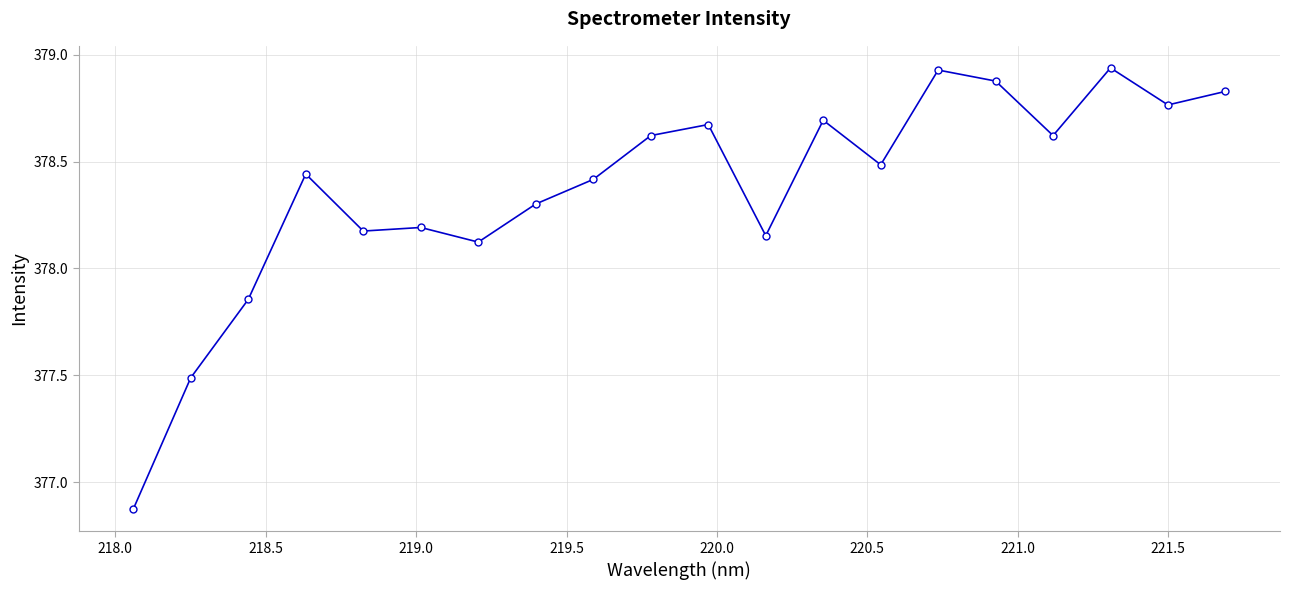

True or false: the data has more than 0 interior local peaks.

True